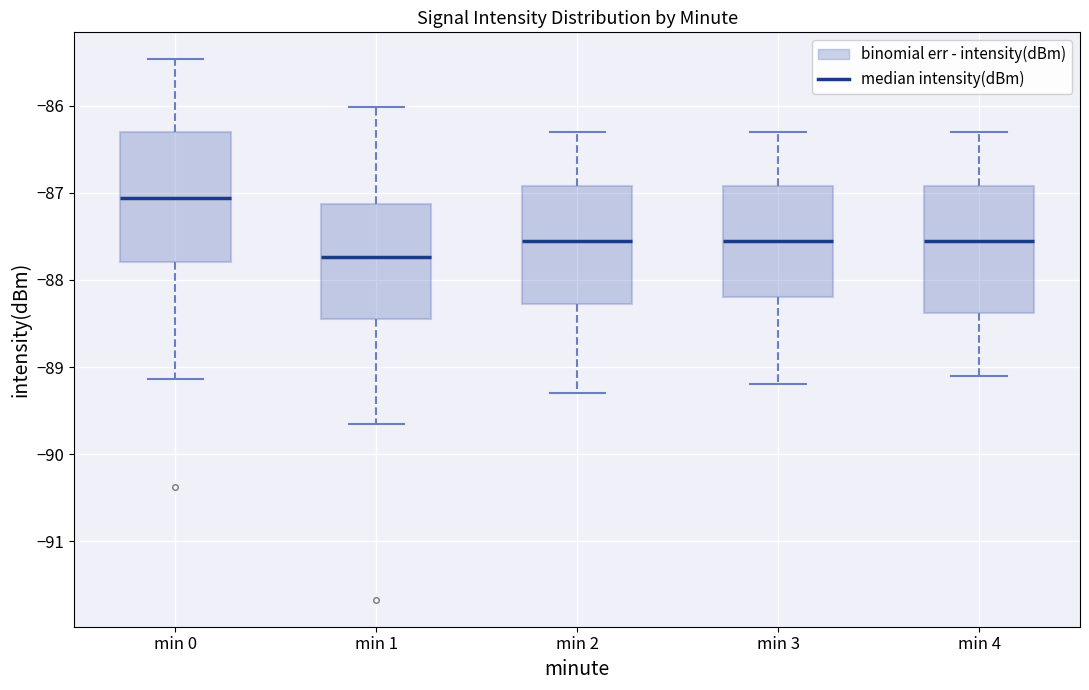

Reading left to right, transcribe this box plot: for each box, give where its median line is, the range the box spans, and where its two whiskers end, as read against the y-axis. The values are not printed on the chart, so give them approximately, as read against the axis.

min 0: median -87.1, box -87.8 to -86.3, whiskers -89.1 to -85.5
min 1: median -87.7, box -88.4 to -87.1, whiskers -89.7 to -86.0
min 2: median -87.5, box -88.3 to -86.9, whiskers -89.3 to -86.3
min 3: median -87.5, box -88.2 to -86.9, whiskers -89.2 to -86.3
min 4: median -87.5, box -88.4 to -86.9, whiskers -89.1 to -86.3